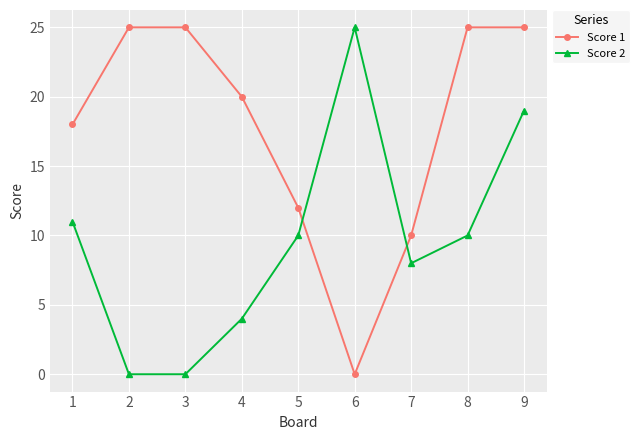

Between 1 and 8, which series saw the biggest shift?

Score 1